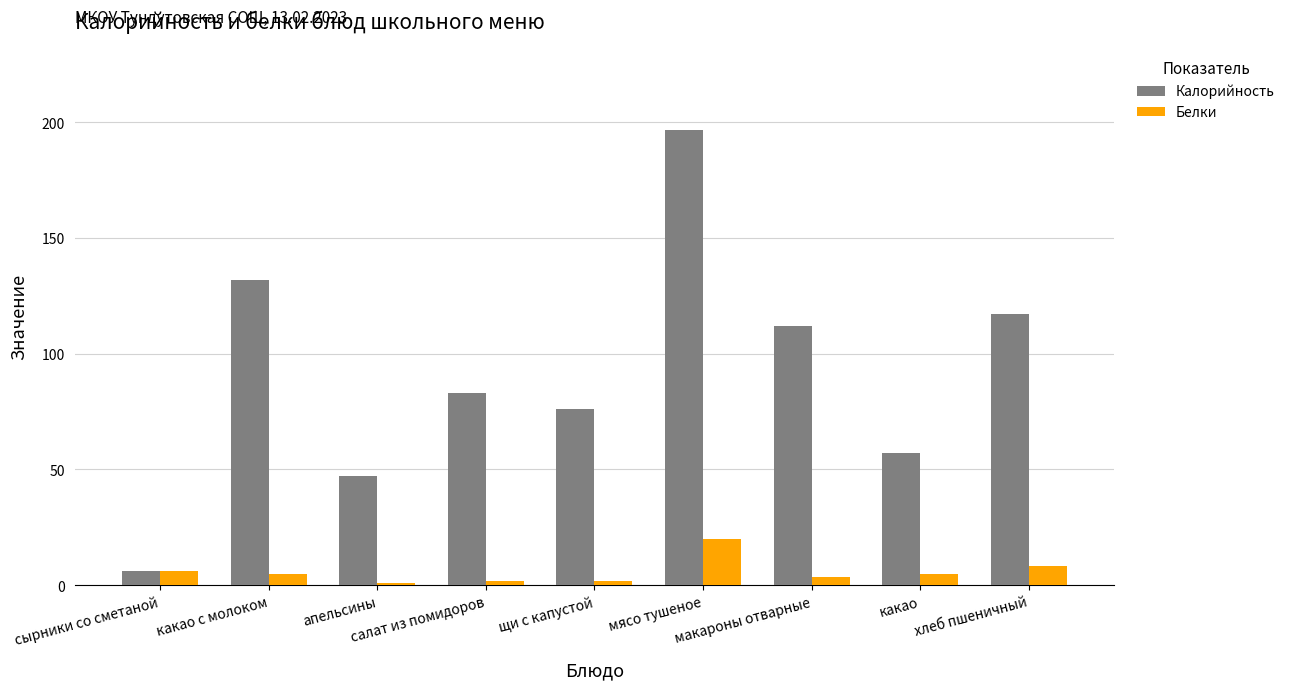

What is the lowest value of the Калорийность series?

6.2